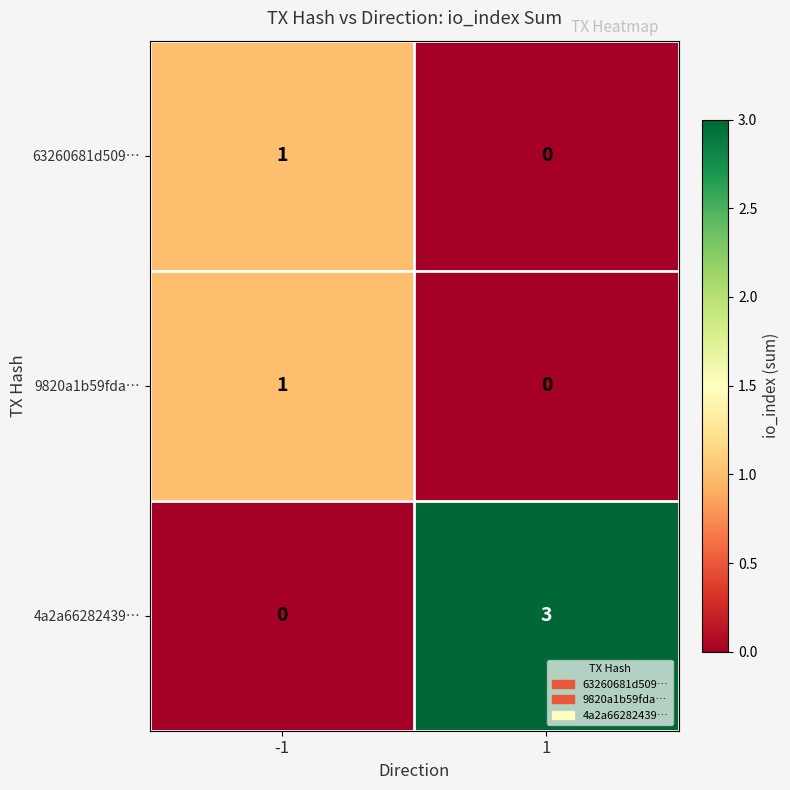

Which series has the largest total across all categories?

4a2a66282439…